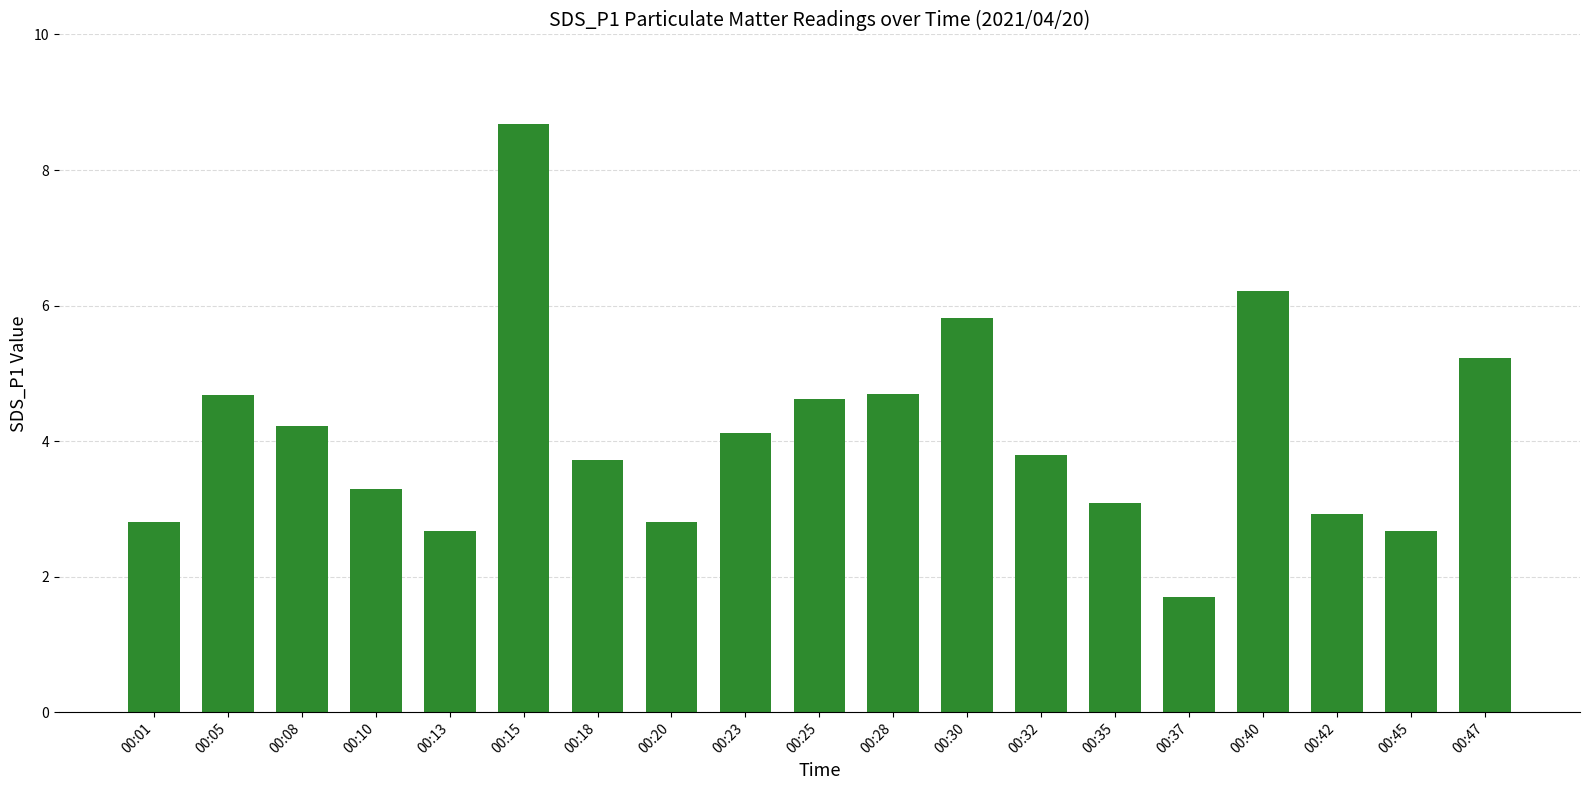

Between 00:40 and 00:42, which is larger?

00:40